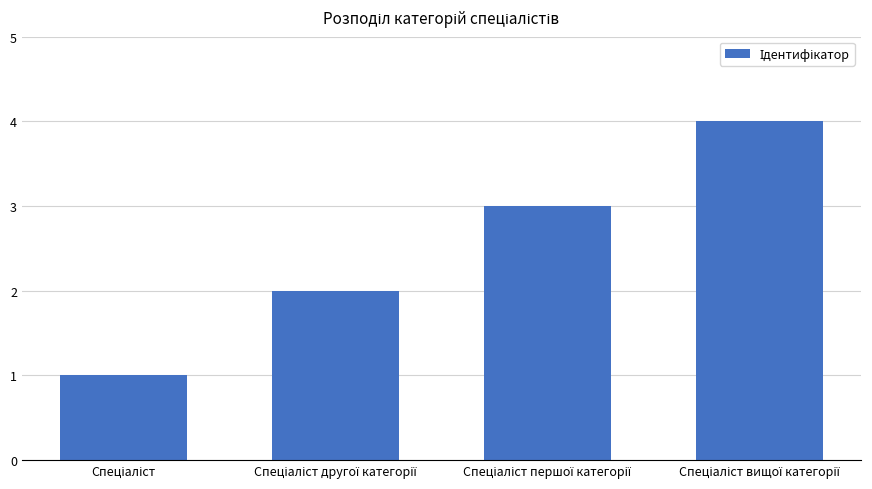

What is the sum of all values?

10